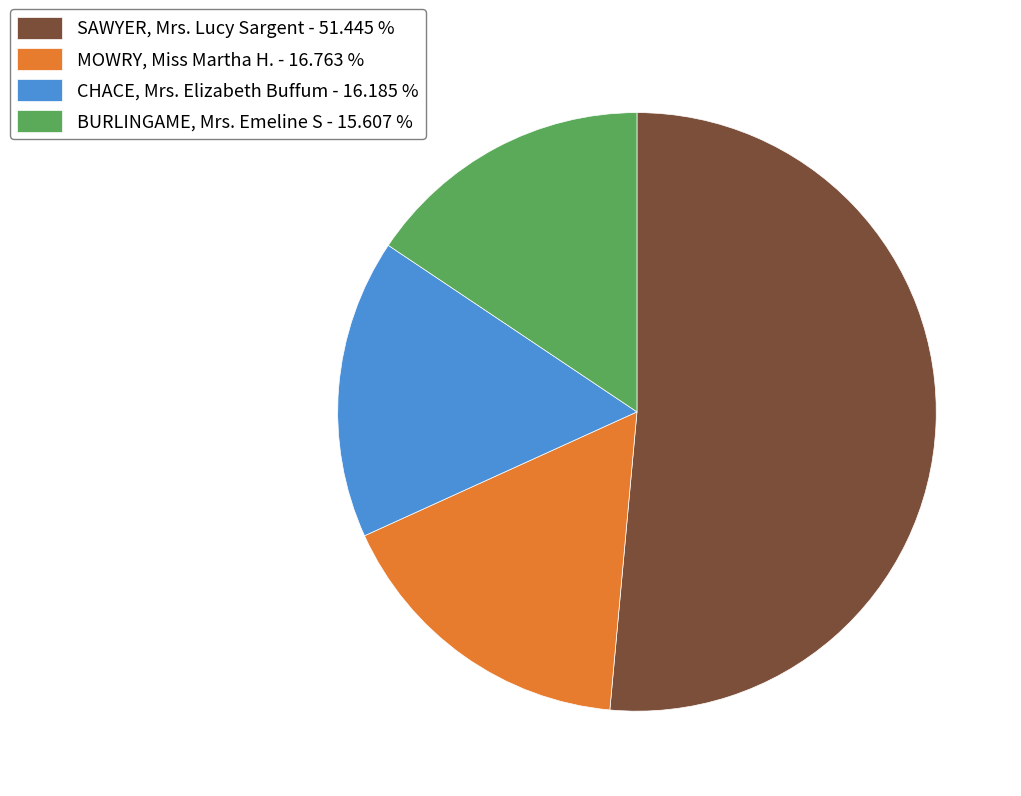

Approximately how many times larger is the value at CHACE, Mrs. Elizabeth Buffum - 16.185 % compared to SAWYER, Mrs. Lucy Sargent - 51.445 %?

0.3